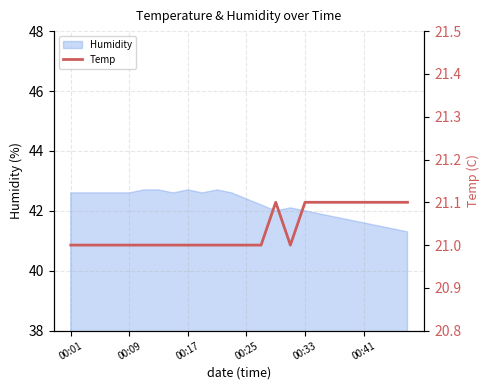

Where is the data nearest to the value 21?

00:01